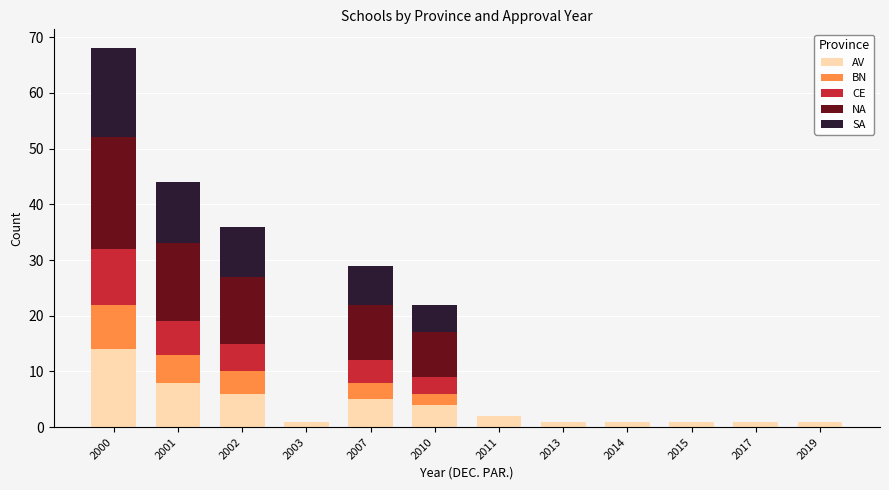

What are all the series names shown in the legend?

AV, BN, CE, NA, SA